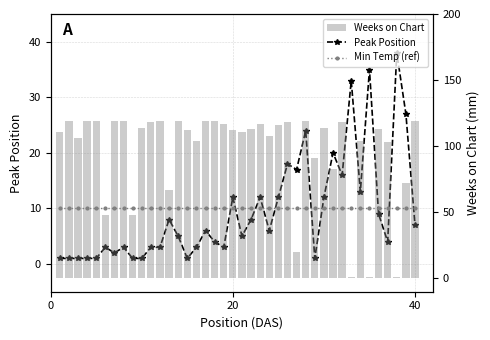

How many groups of bars are there?

40